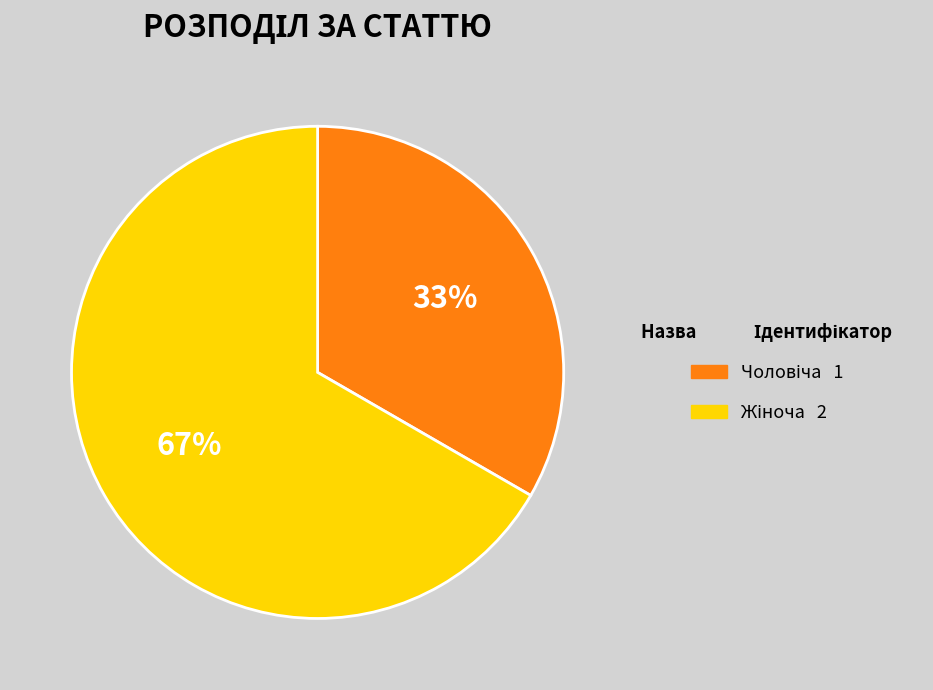

Is there a majority slice in this chart?

Yes